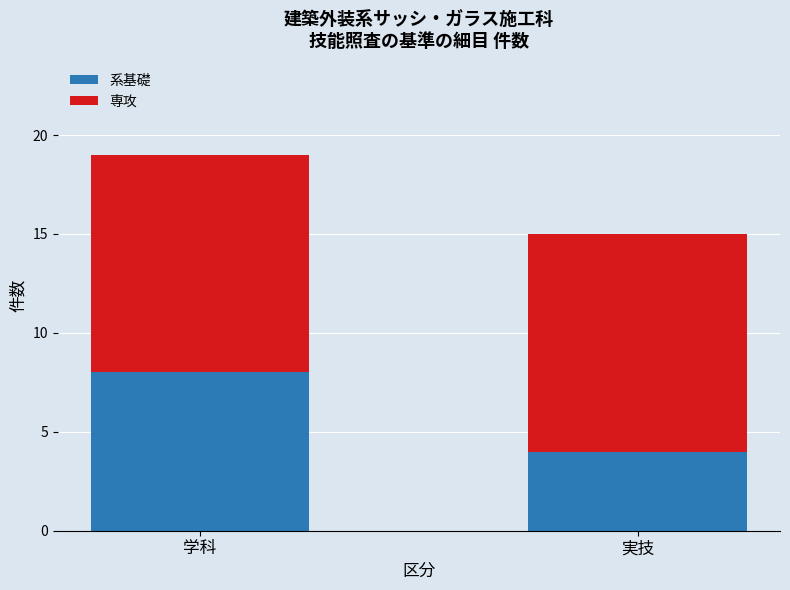

What is the approximate value of 系基礎 at 実技?

4